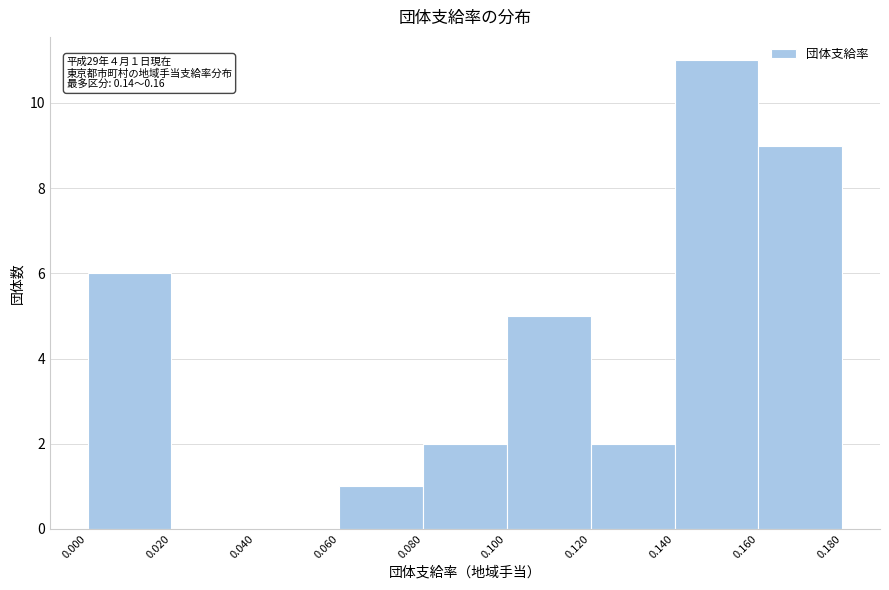

Over which range of the x-axis is the bar tallest?

0.140 to 0.160